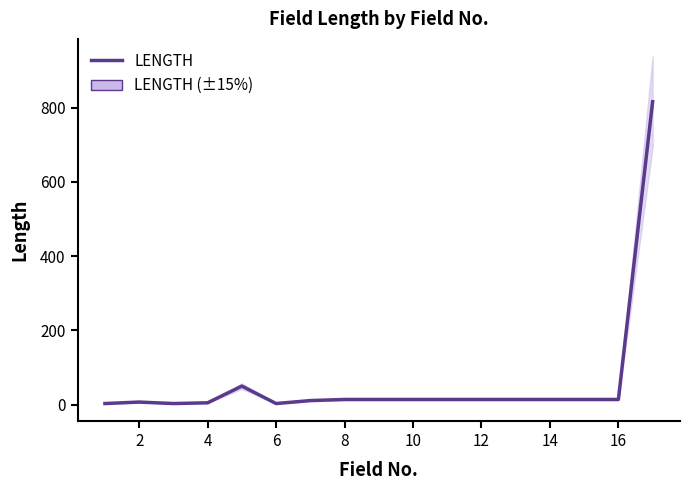

How many points are lower than both their immediate neighbors (excluding endpoints)?

2